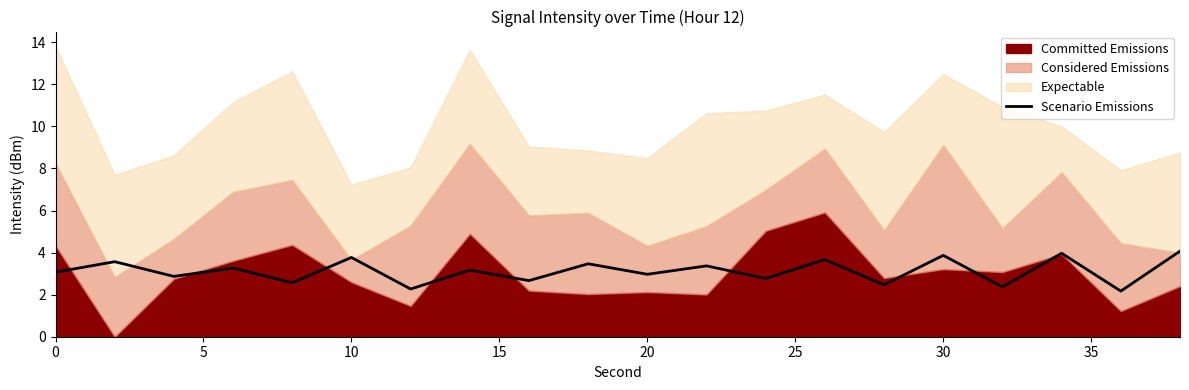

What is the maximum value for Scenario Emissions?

4.1